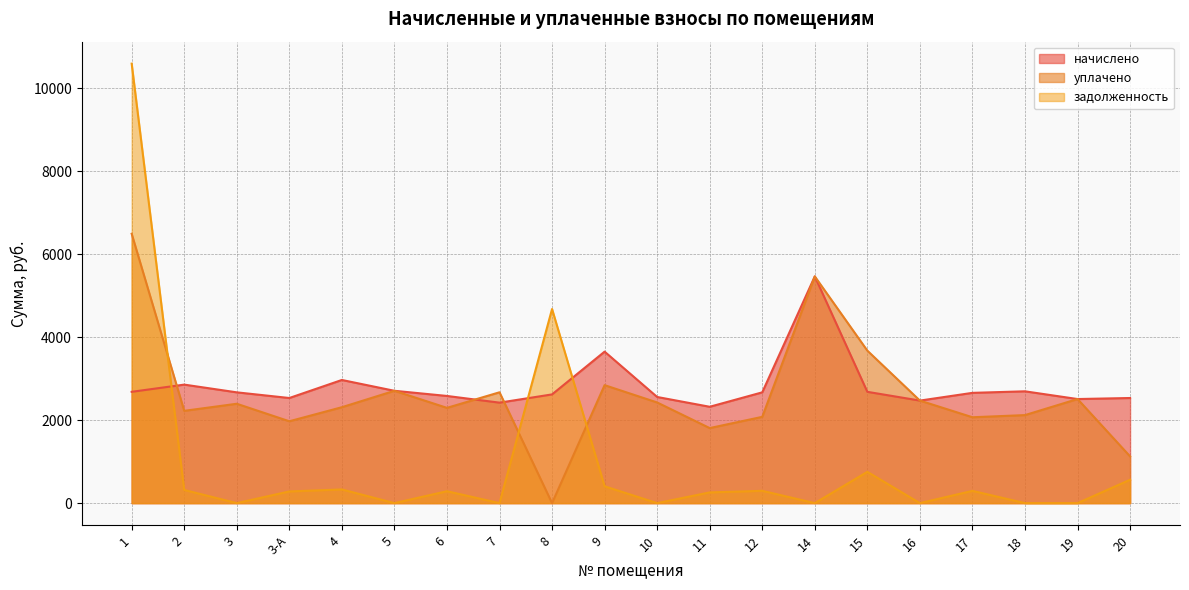

How many categories are shown in the chart?

20